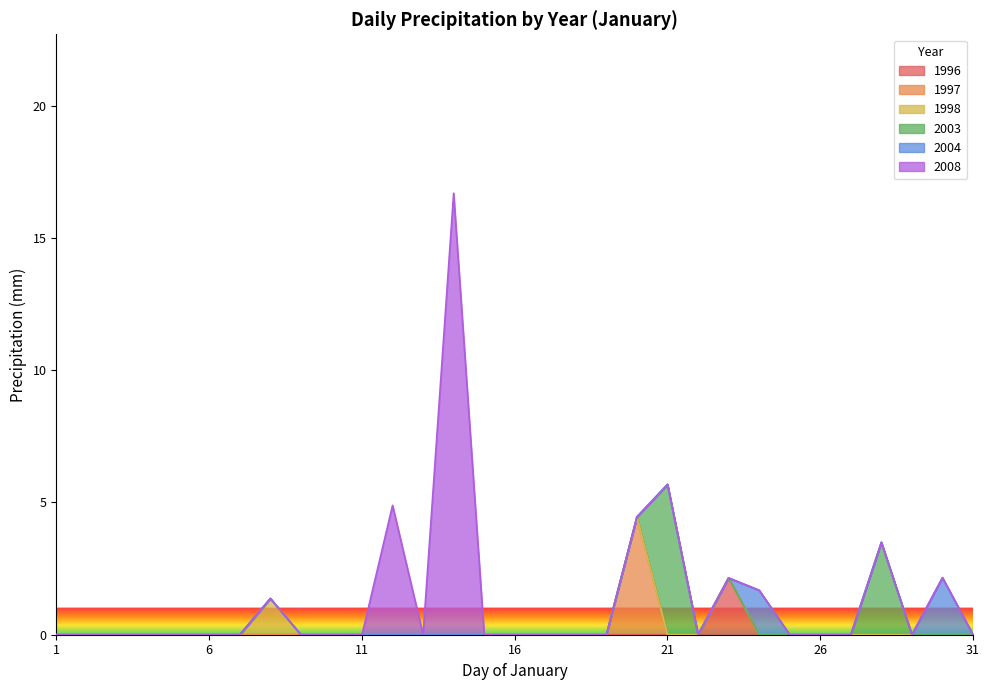

True or false: 1997 and 1998 intersect in this chart.

False